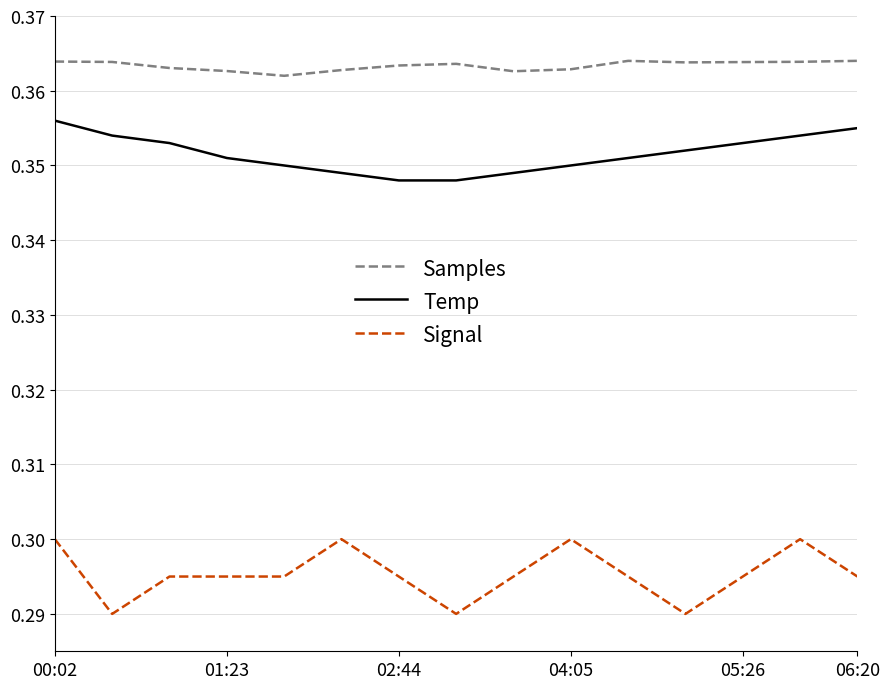

How many categories are shown in the chart?

15